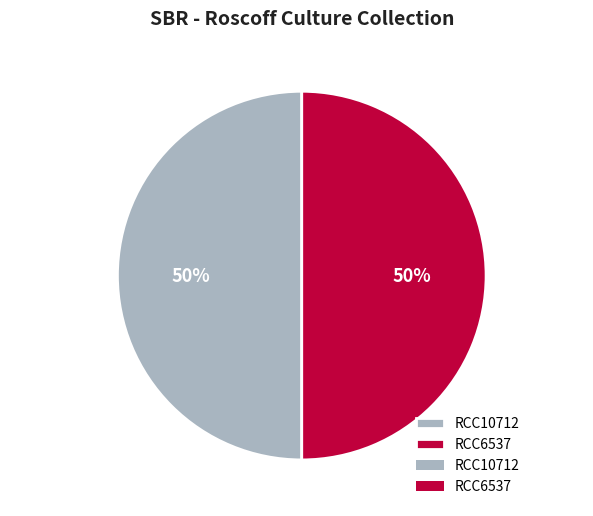

True or false: RCC6537 accounts for 63% of the total.

False